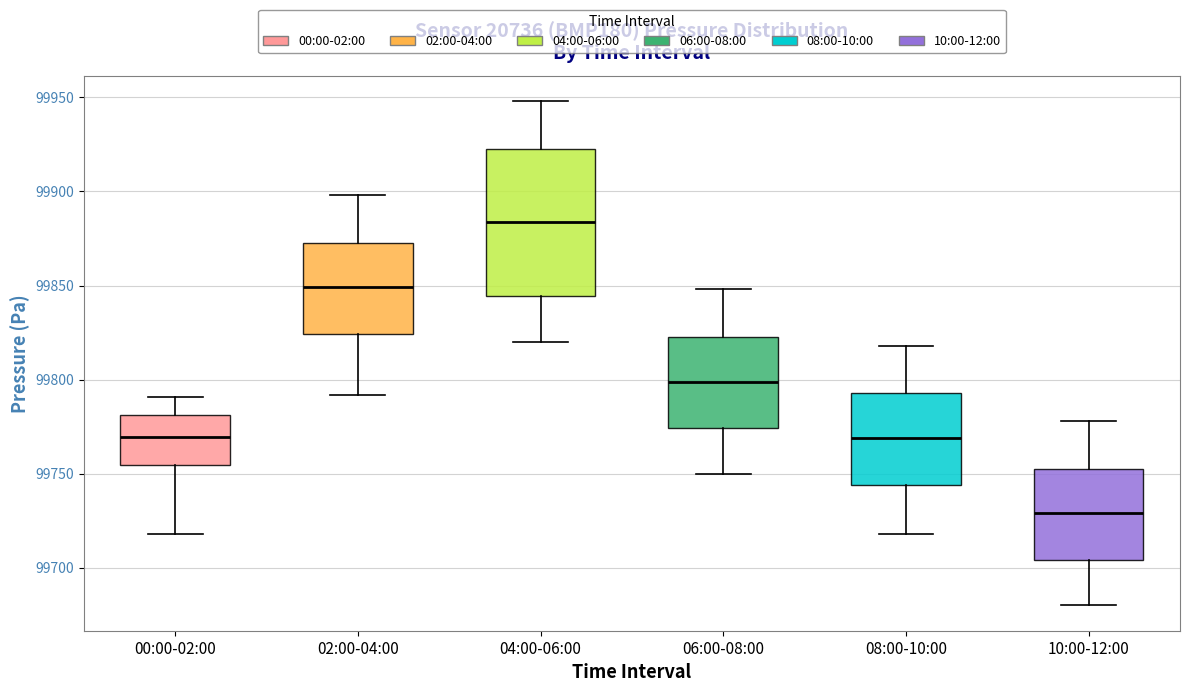

Which box is the tallest, from its lower edge to its upper edge?

04:00-06:00